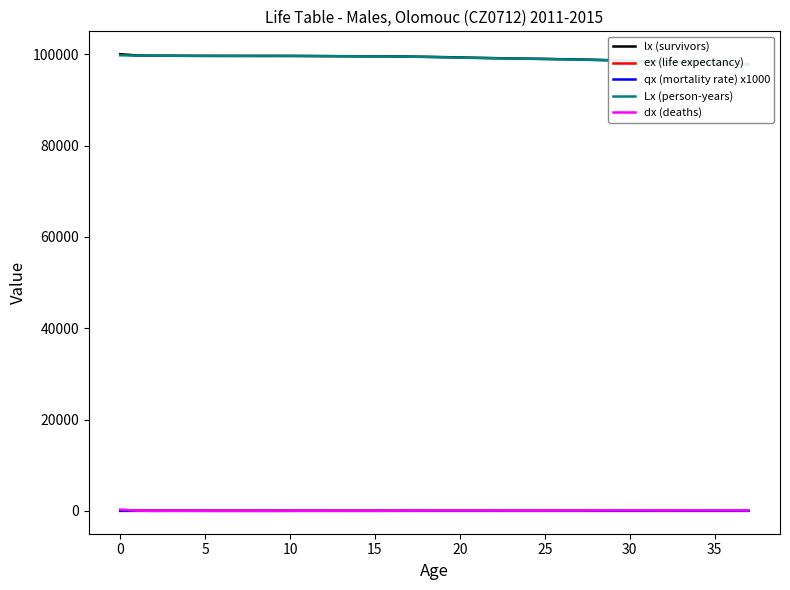

True or false: qx (mortality rate) x1000 and dx (deaths) cross at least once.

False